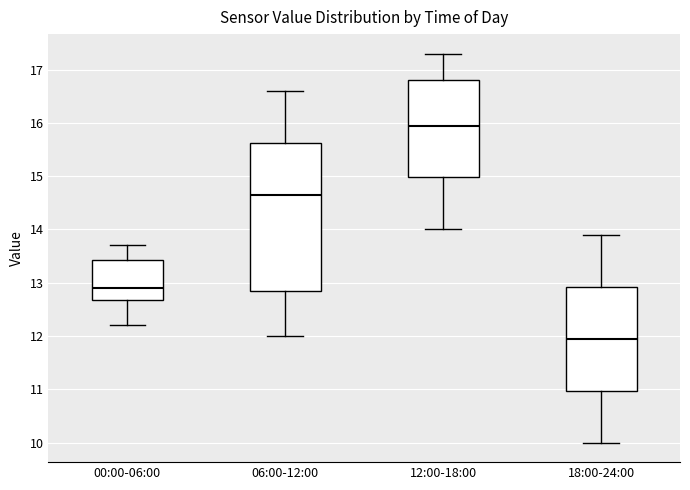

Comparing the boxes themselves (not the whiskers), which one is the tallest?

06:00-12:00